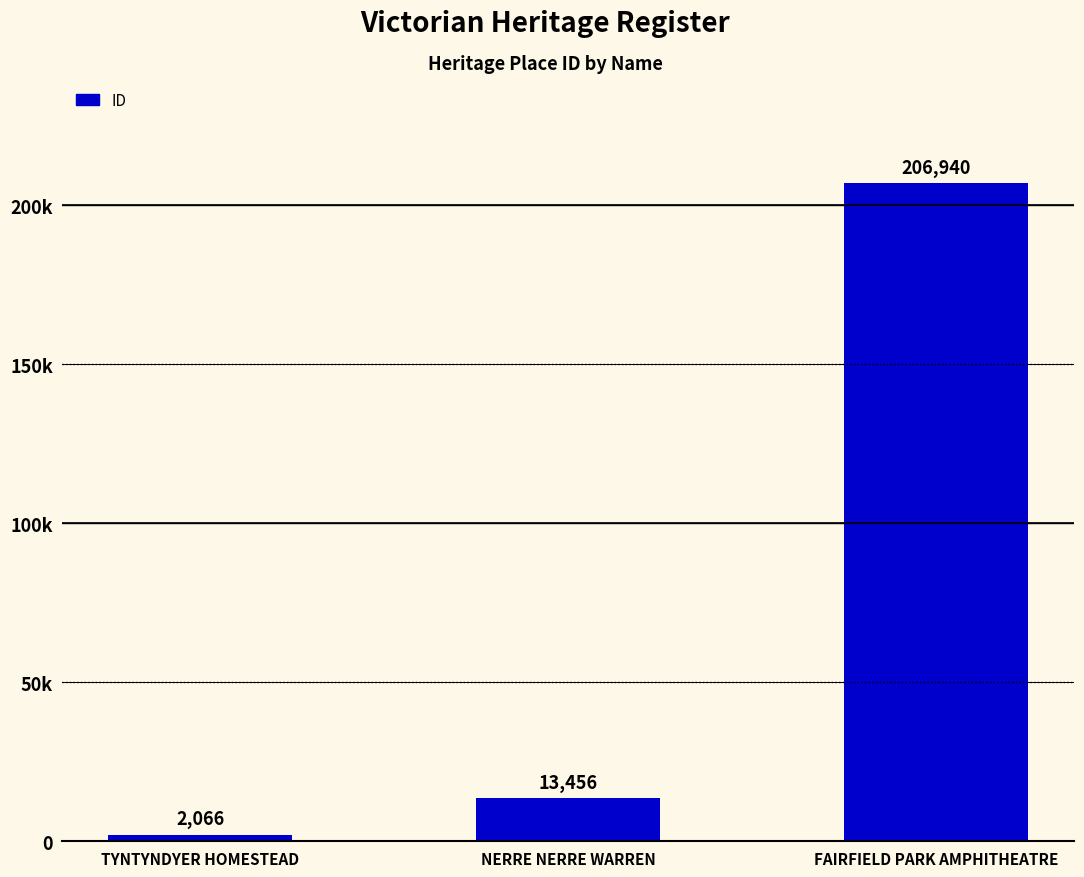

Rank the categories by value from lowest to highest.

TYNTYNDYER HOMESTEAD, NERRE NERRE WARREN, FAIRFIELD PARK AMPHITHEATRE